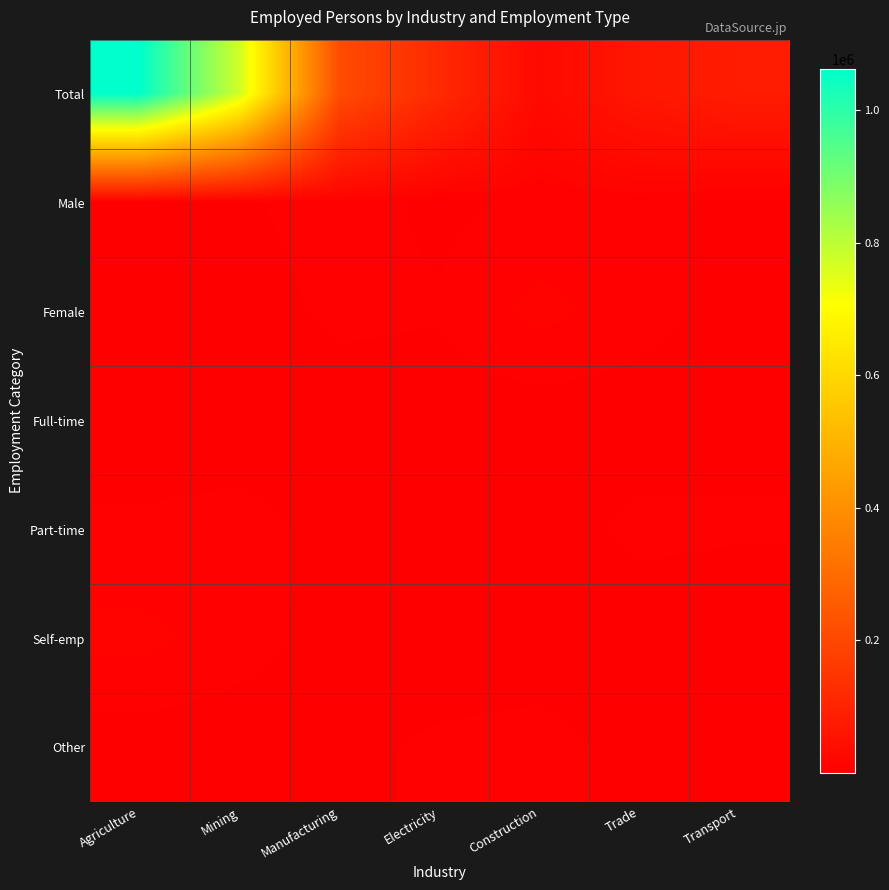

Rank the series at Electricity from highest to lowest value.

Total, Other, Female, Male, Part-time, Self-emp, Full-time